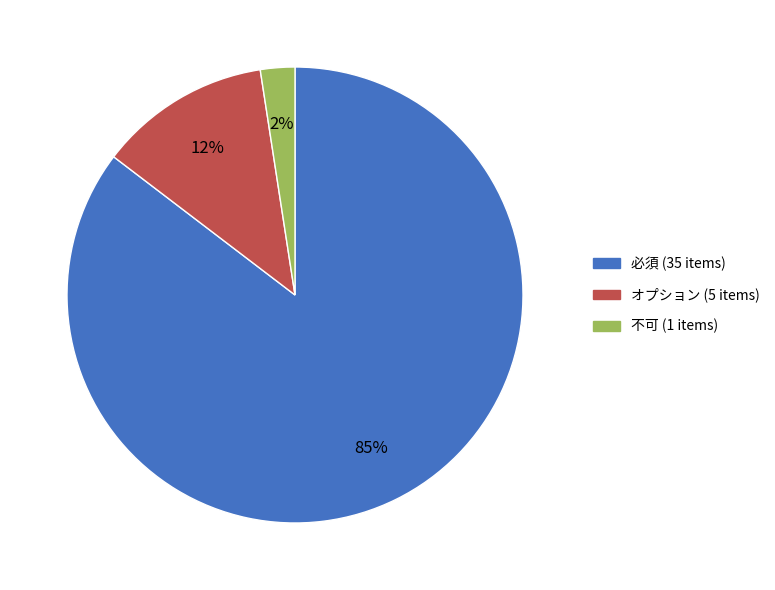

Between オプション and 必須, which is larger?

必須